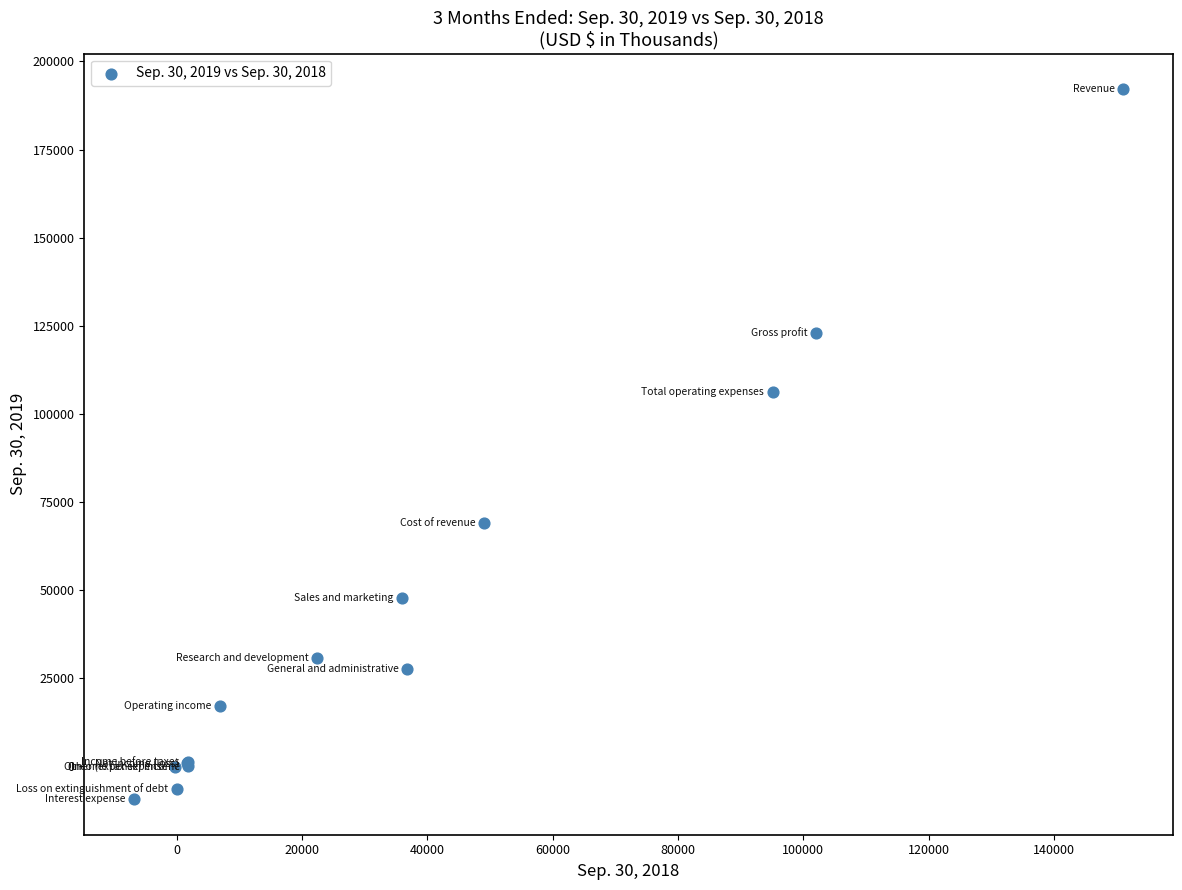

What Y value in the scatter plot is closest to 91372?

106076